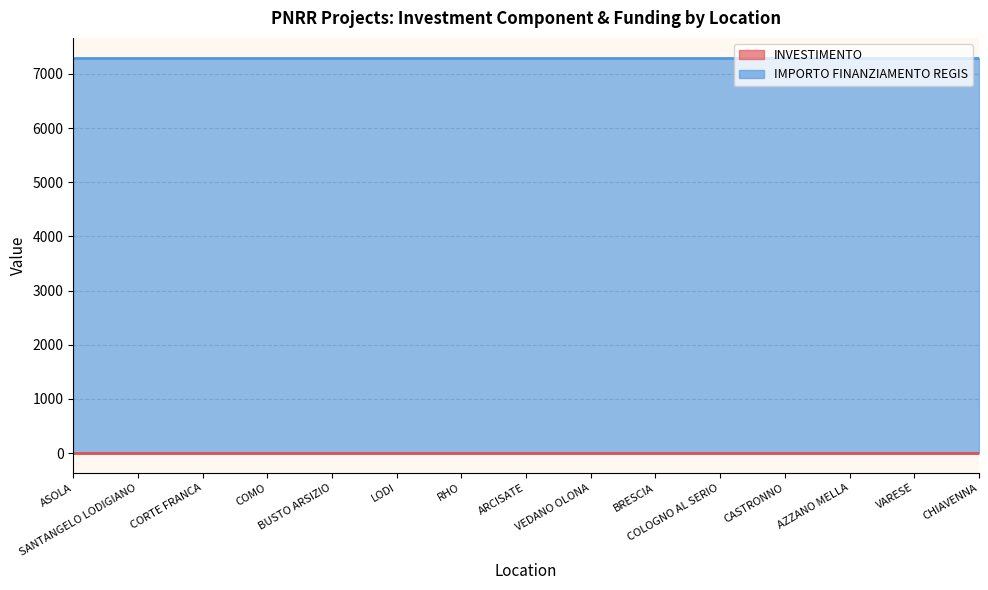

What are all the series names shown in the legend?

INVESTIMENTO, IMPORTO FINANZIAMENTO REGIS